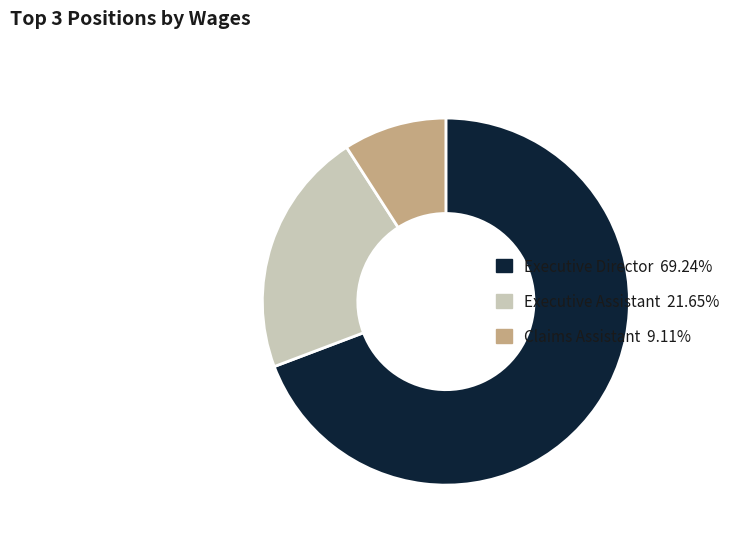

Does any single category account for the majority?

Yes